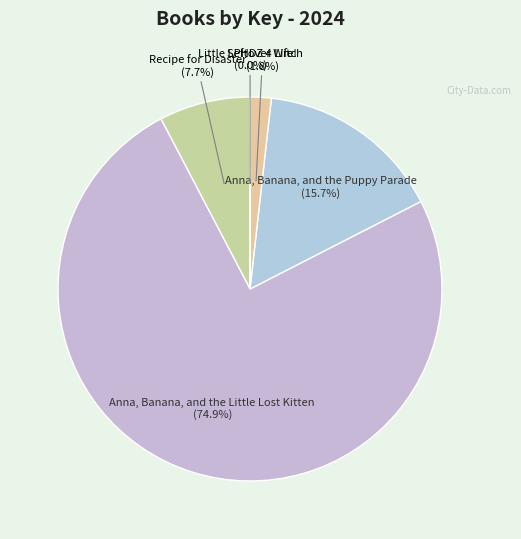

Which has a higher value, Recipe for Disaster or Anna, Banana, and the Little Lost Kitten?

Anna, Banana, and the Little Lost Kitten